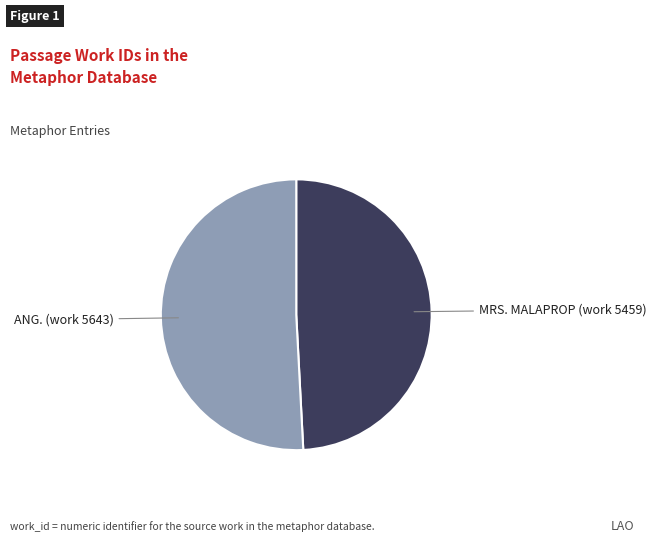

Is there a majority slice in this chart?

Yes